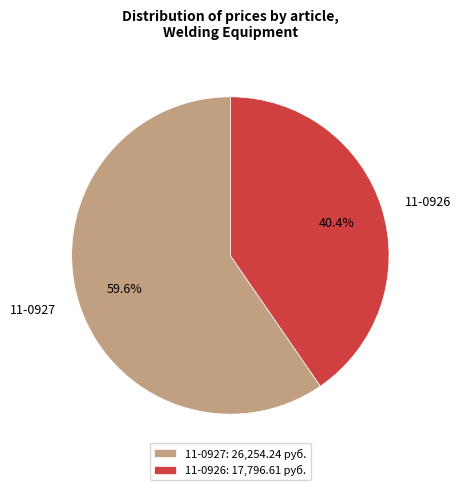

Combined, do 11-0926 and 11-0927 account for over 50%?

Yes